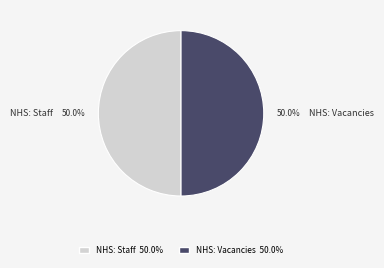

True or false: NHS: Staff accounts for 50% of the total.

True